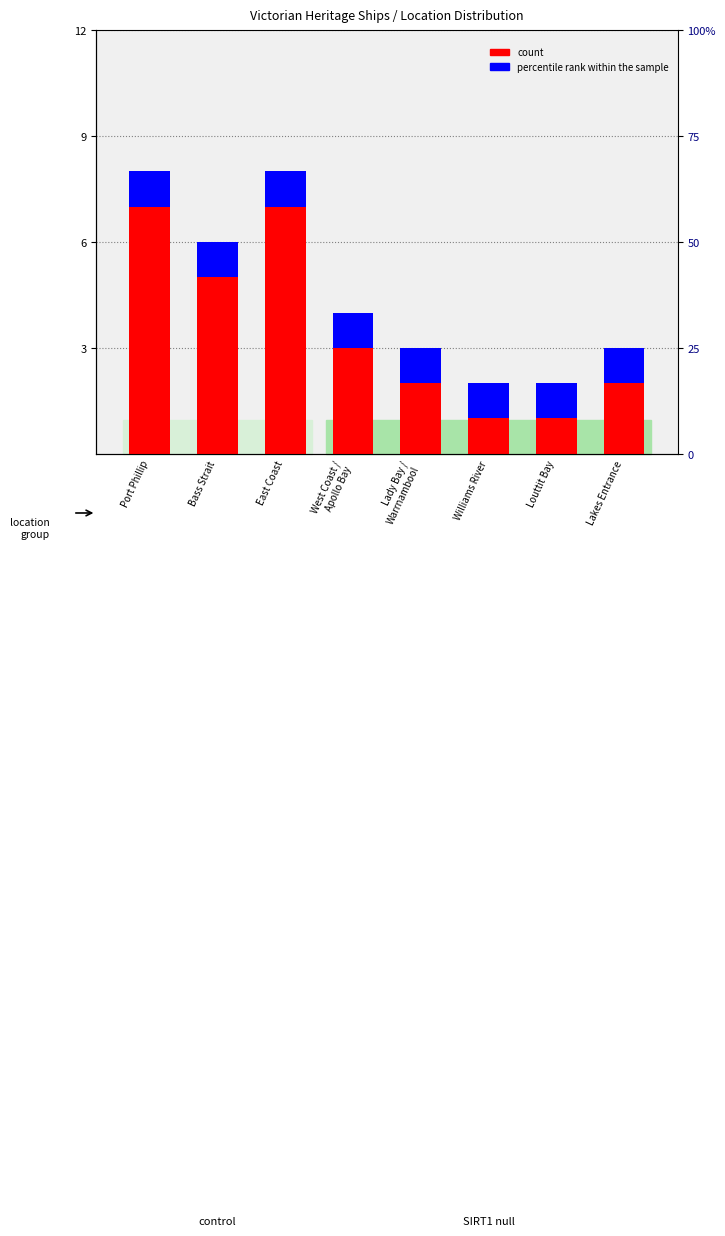

At which label is count closest to 4?

Bass Strait